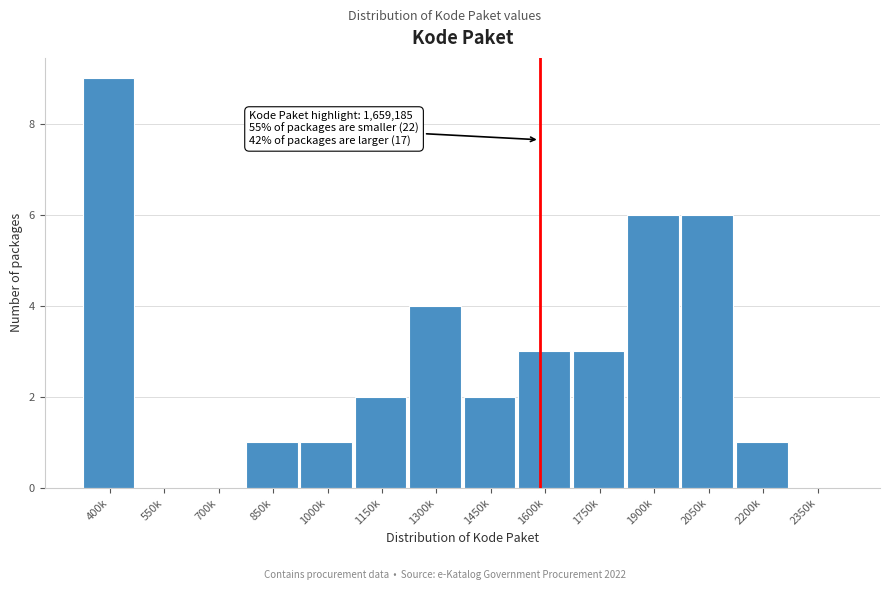

Reading left to right, list all the values displayed in this chart.

400k=9	550k=0	700k=0	850k=1	1000k=1	1150k=2	1300k=4	1450k=2	1600k=3	1750k=3	1900k=6	2050k=6	2200k=1	2350k=0